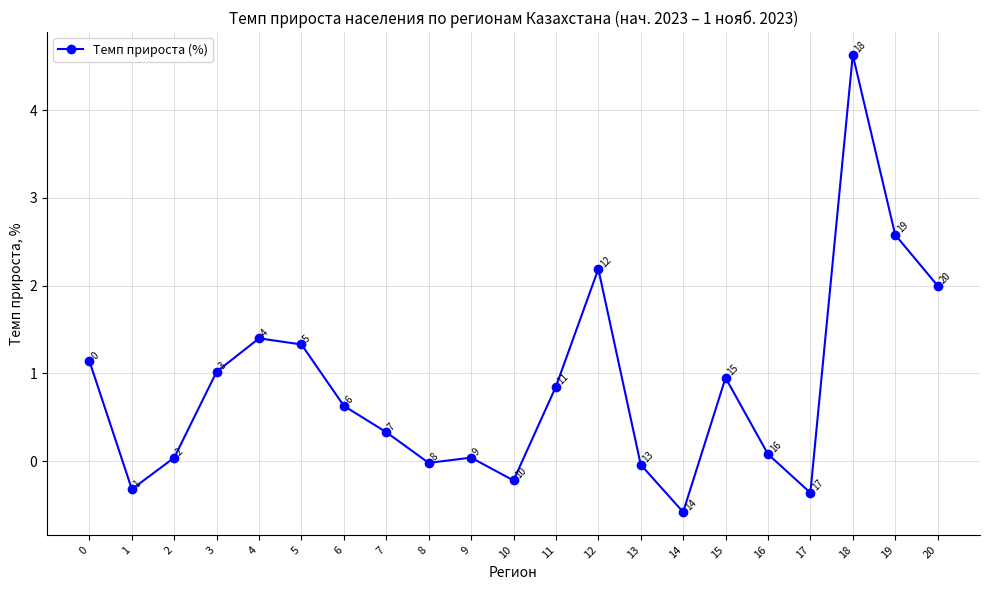

At which category does the data reach its first local peak?

4